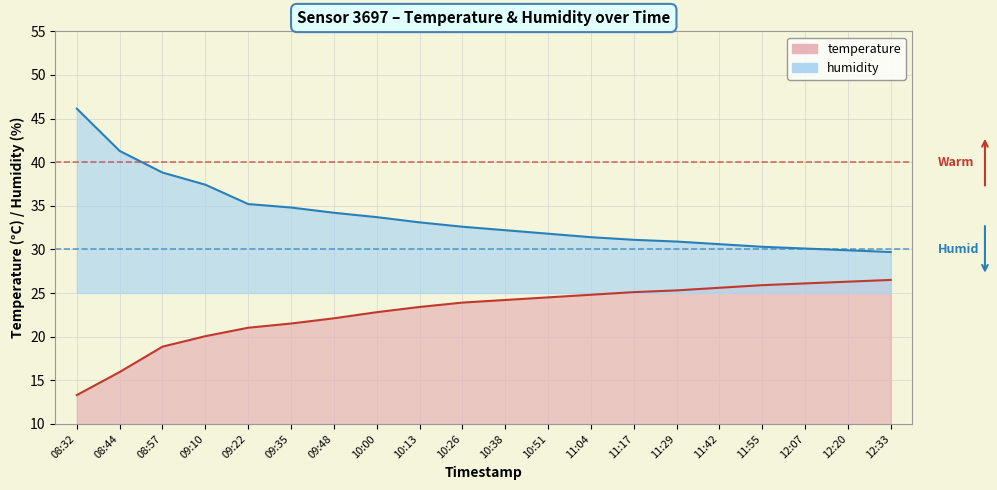

Is it true that humidity equals 9.5 at 10:26?

False